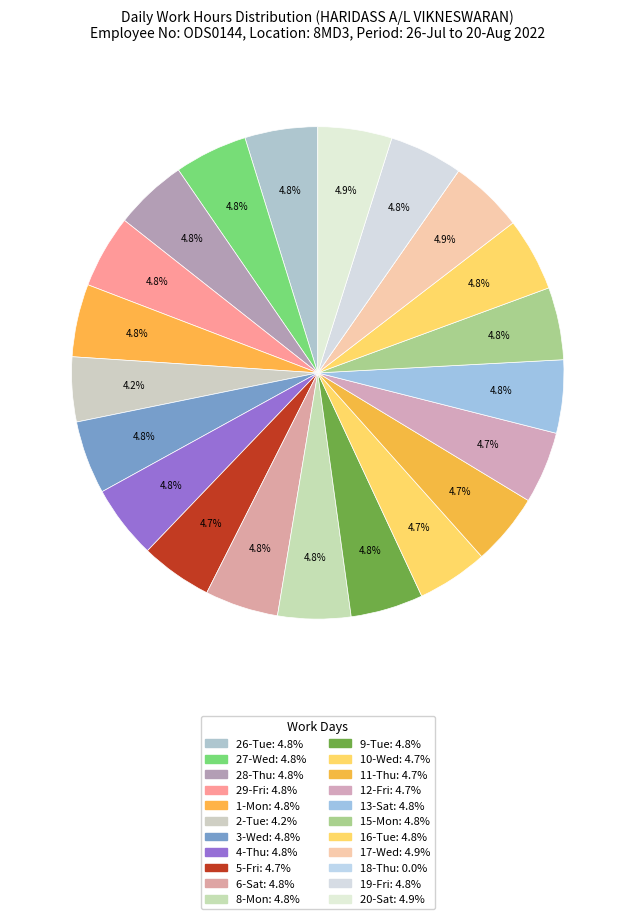

What is the smallest slice in the pie chart?

18-Thu